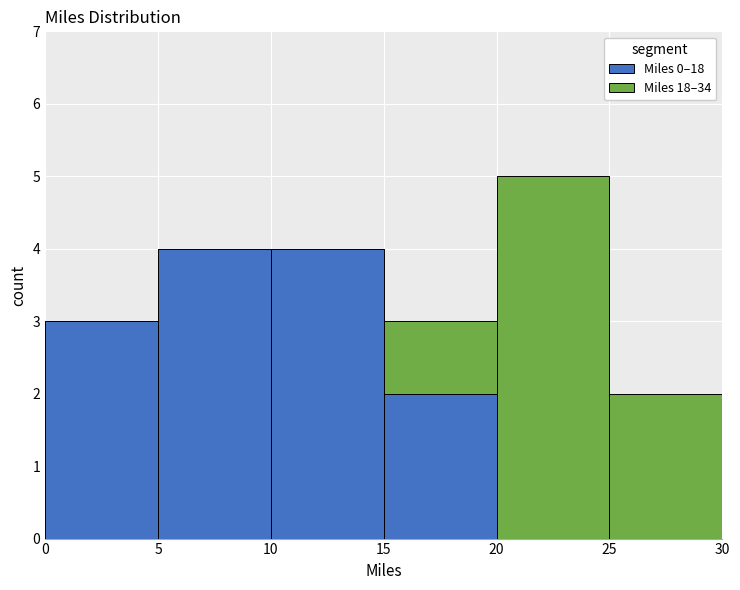

What is the total height of the stacked bar covering 0 to 5 on the x-axis? The values are not printed on the chart, so give them approximately, as read against the axis.

3